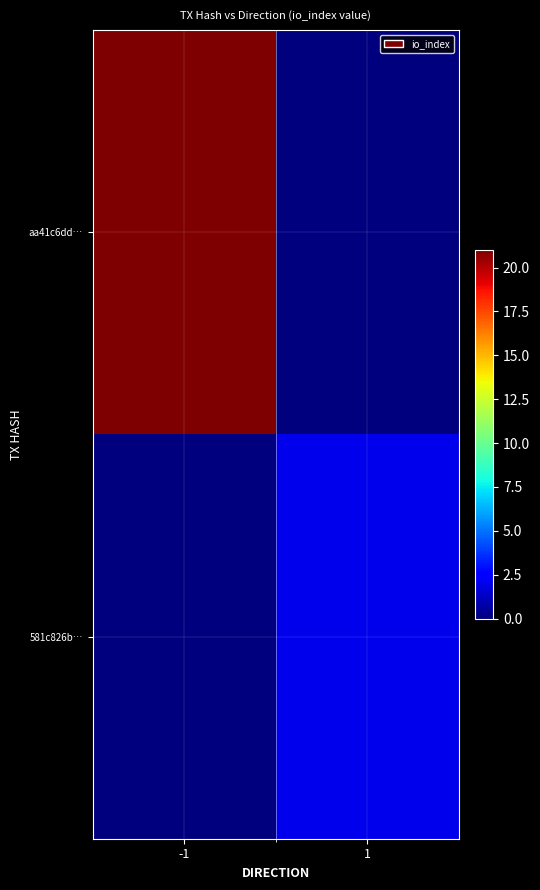

What is the spread (max minus min) of values at -1?

21